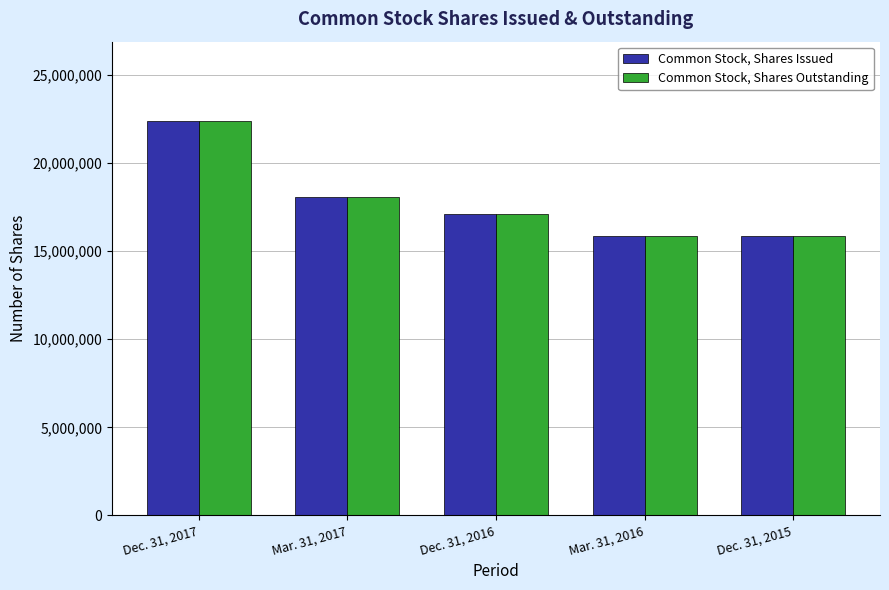

How many values in the Common Stock, Shares Outstanding series are below 17131589?

2